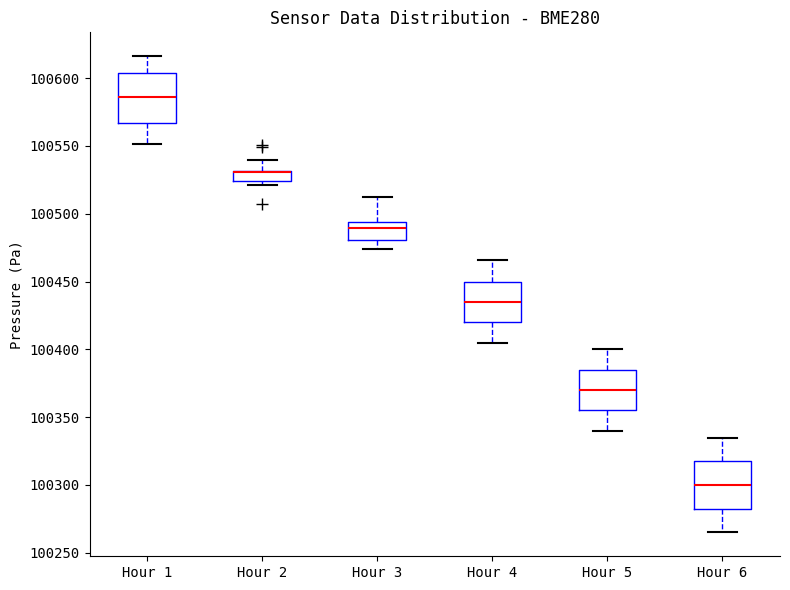

Reading left to right, read every box against the y-axis: the position of its median line, the range the box covers, and the ends of its whiskers. The values are not printed on the chart, so give them approximately, as read against the axis.

Hour 1: median 100585, box 100565 to 100605, whiskers 100550 to 100615
Hour 2: median 100530 (drawn on the box's upper edge), box 100525 to 100530, whiskers 100520 to 100540
Hour 3: median 100490, box 100480 to 100495, whiskers 100475 to 100515
Hour 4: median 100435, box 100420 to 100450, whiskers 100405 to 100465
Hour 5: median 100370, box 100355 to 100385, whiskers 100340 to 100400
Hour 6: median 100300, box 100285 to 100320, whiskers 100265 to 100335